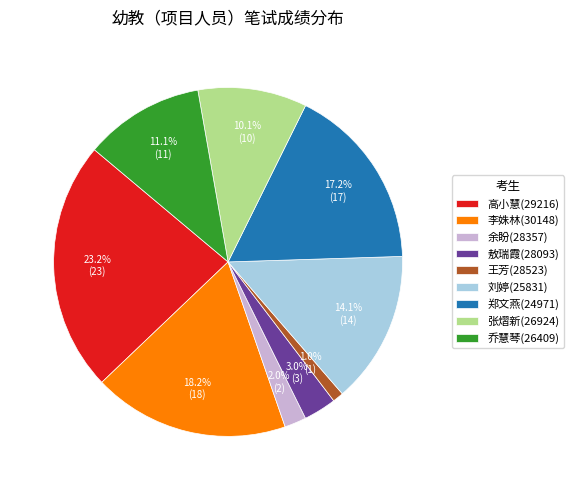

The 李姝林(30148) slice represents 3% of the pie. True or false?

False